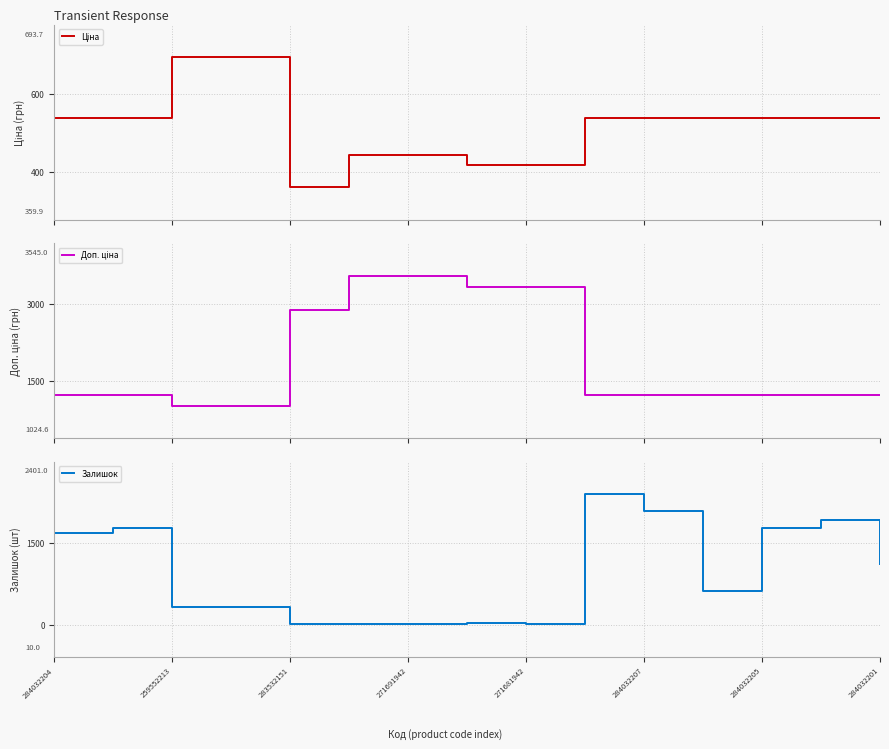

List the series in order of their overall mean, highest first.

Доп. ціна, Залишок, Ціна